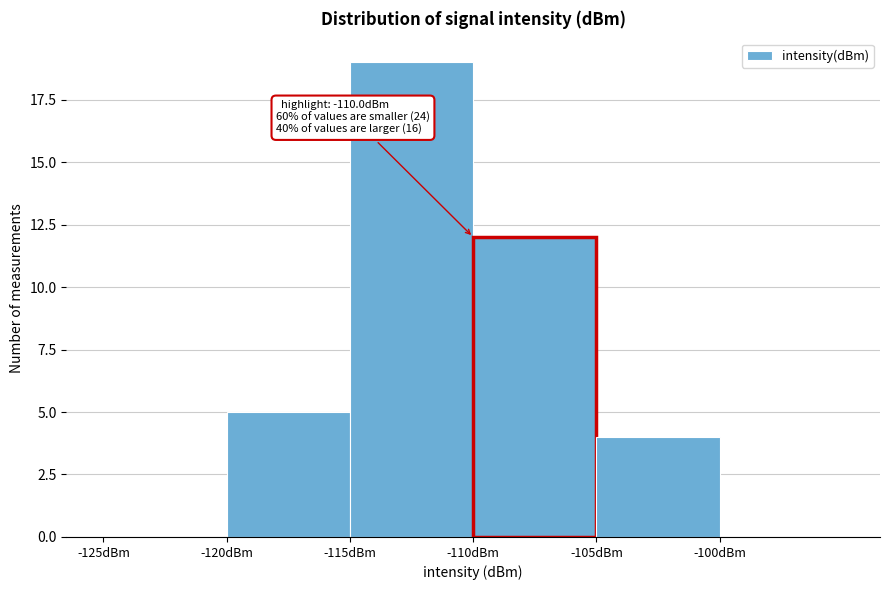

Which range on the x-axis has the tallest bar?

-115 to -110